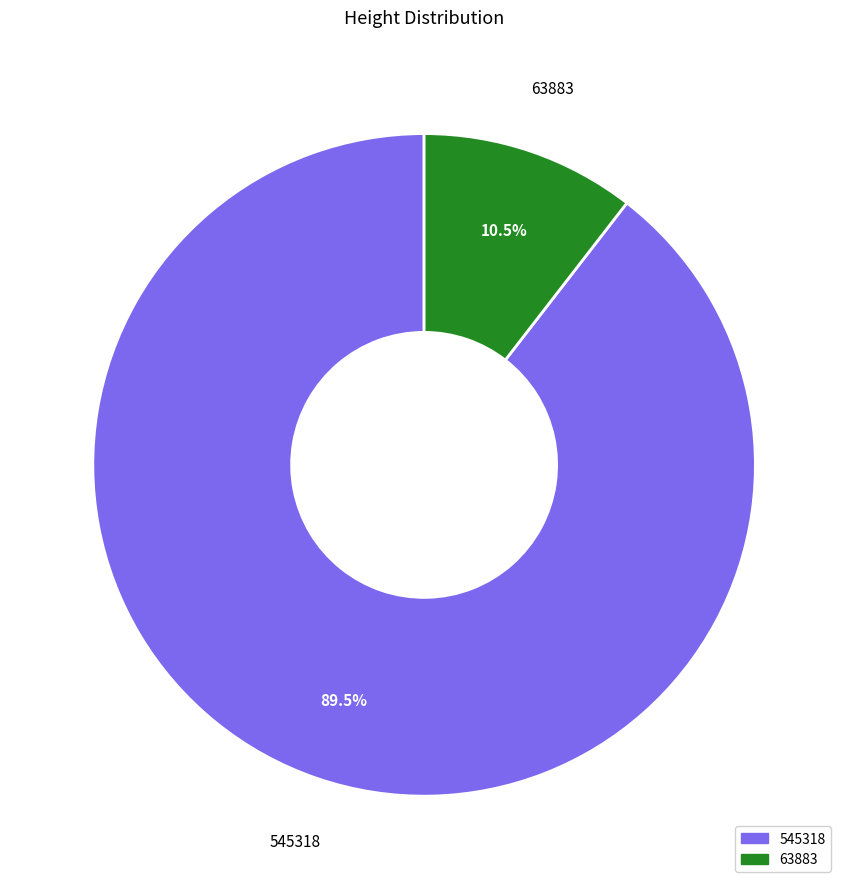

Do 63883 and 545318 together represent more than half of the pie?

Yes